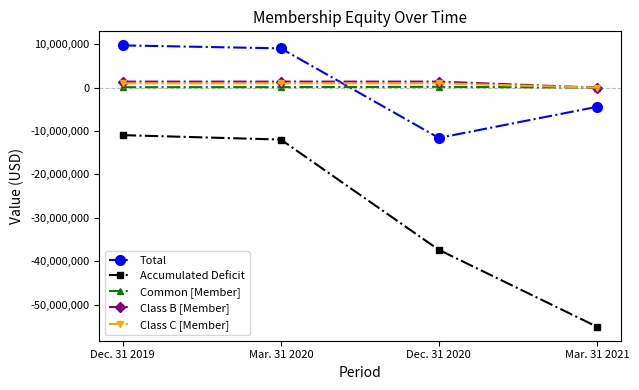

Which series has the widest spread of values?

Accumulated Deficit